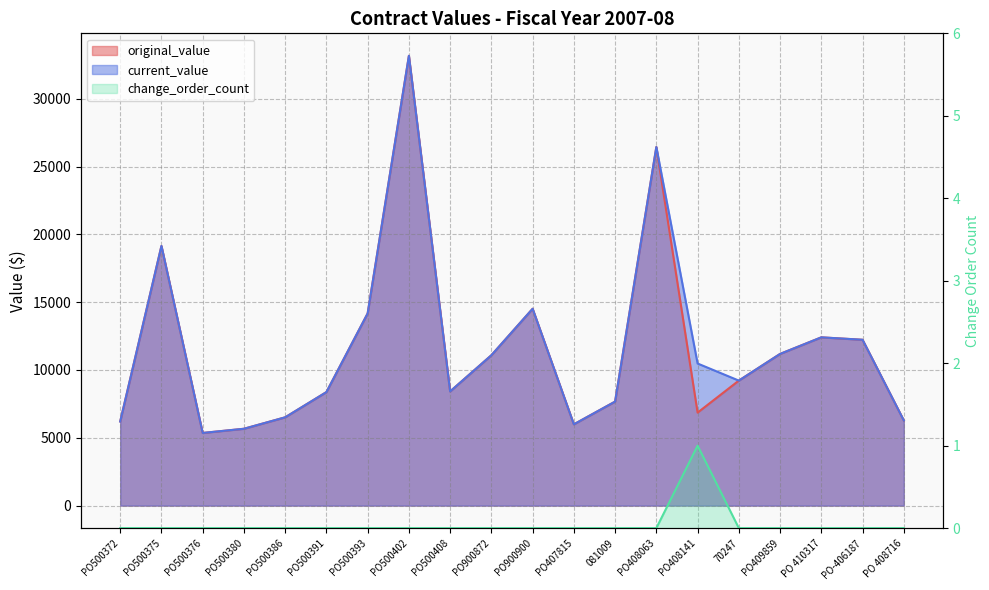

What is the value of the original_value point at the 17th from the left?

11184.9